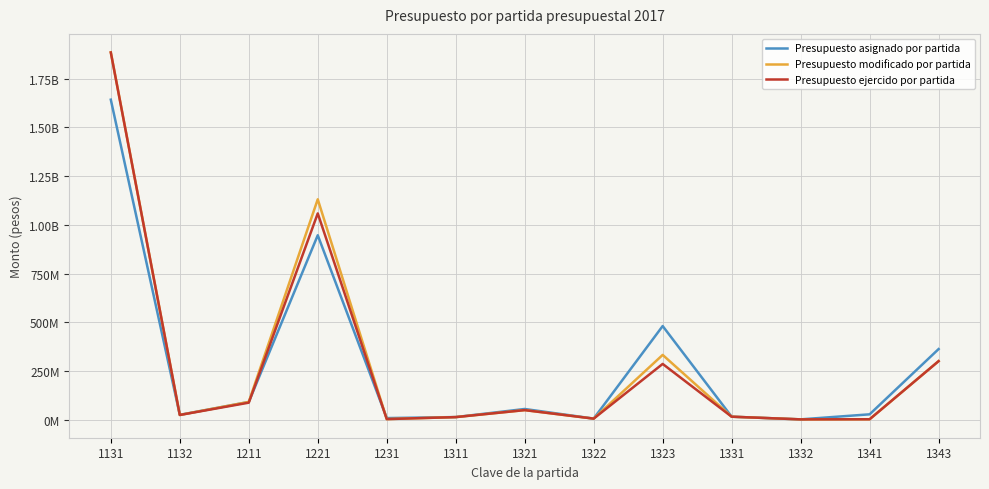

At how many categories does at least one series exceed 1237738165?

1